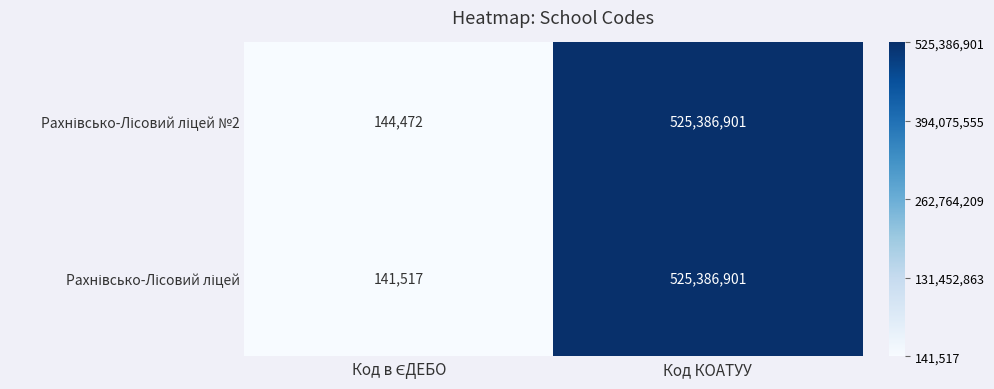

At which category does the chart reach its peak across all series?

Код КОАТУУ